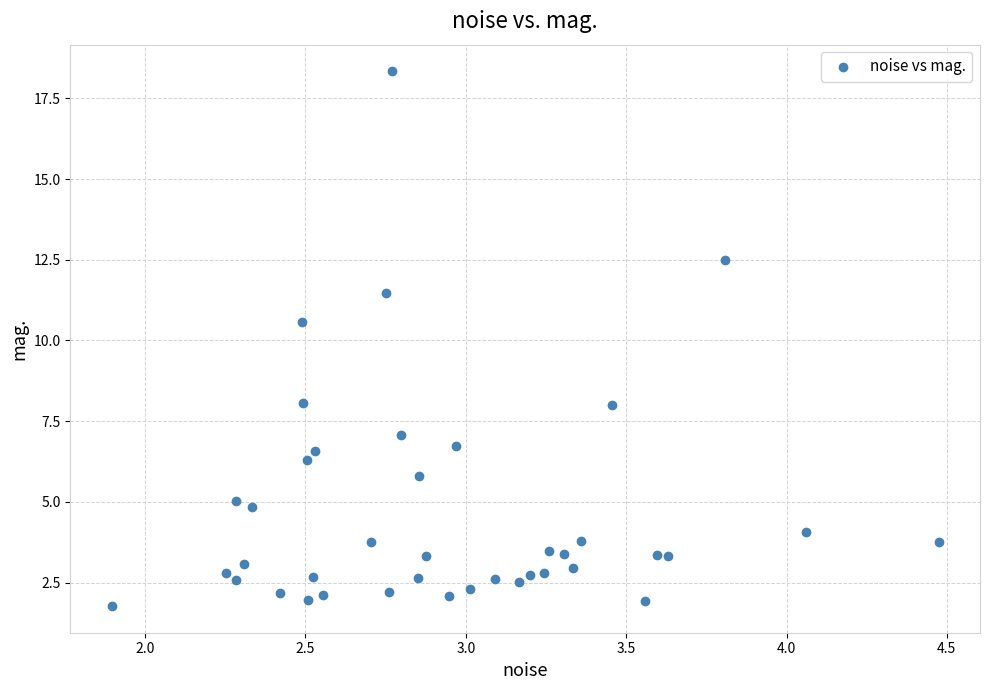

What is the range of X values (max minus min)?

2.6